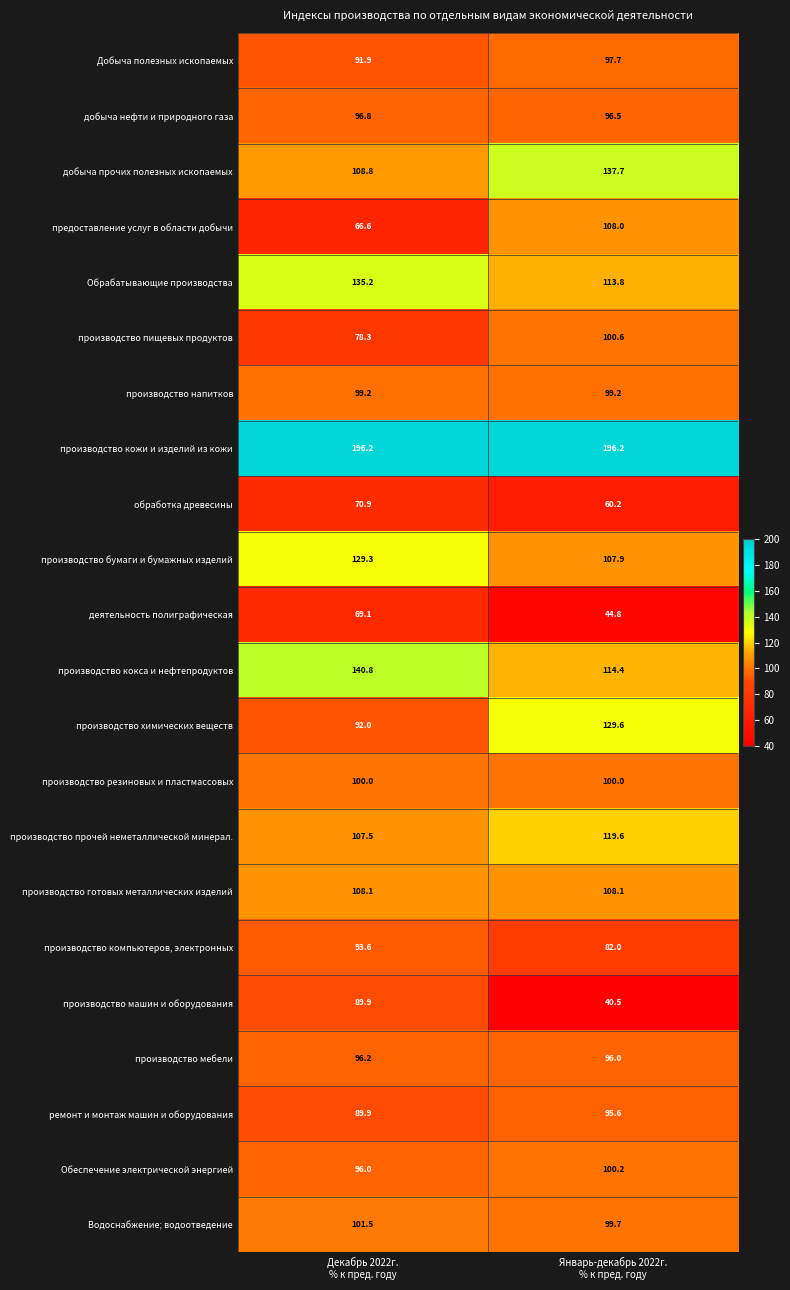

What is the greatest value displayed?

196.2